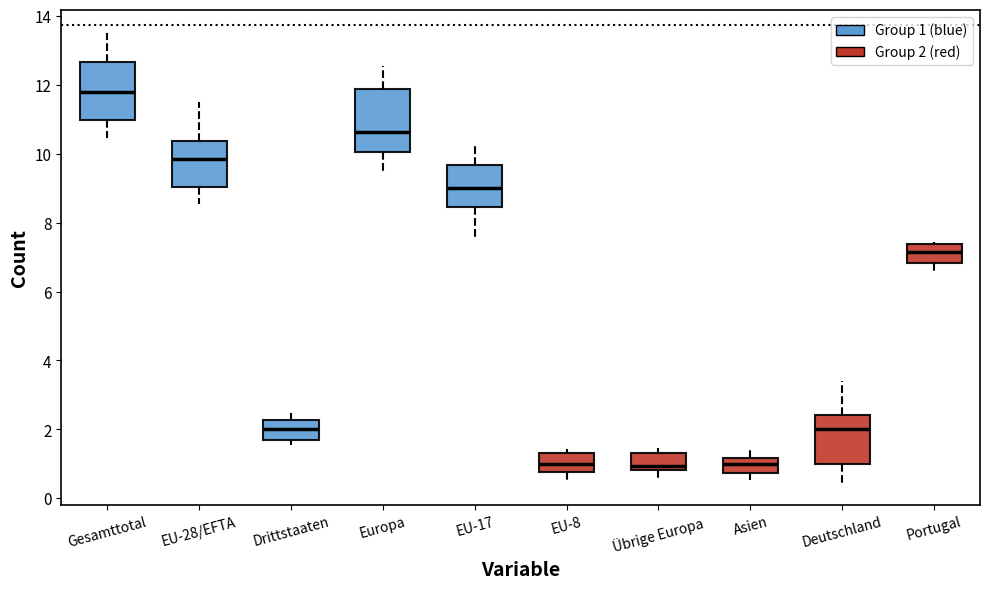

Reading left to right, read every box against the y-axis: the position of its median line, the range the box covers, and the ends of its whiskers. The values are not printed on the chart, so give them approximately, as read against the axis.

Gesamttotal: median 11.8, box 11.0 to 12.6, whiskers 10.4 to 13.6
EU-28/EFTA: median 9.8, box 9.0 to 10.4, whiskers 8.6 to 11.4
Drittstaaten: median 2.0, box 1.6 to 2.2, whiskers 1.6 (just below the box's lower edge) to 2.4
Europa: median 10.6, box 10.0 to 11.8, whiskers 9.4 to 12.6
EU-17: median 9.0, box 8.4 to 9.6, whiskers 7.4 to 10.2
EU-8: median 1.0, box 0.8 to 1.4, whiskers 0.6 to 1.4 (just above the box's upper edge)
Übrige Europa: median 1.0, box 0.8 to 1.4, whiskers 0.6 to 1.4 (just above the box's upper edge)
Asien: median 1.0, box 0.8 to 1.2, whiskers 0.6 to 1.4
Deutschland: median 2.0, box 1.0 to 2.4, whiskers 0.4 to 3.4
Portugal: median 7.2, box 6.8 to 7.4, whiskers 6.6 to 7.4